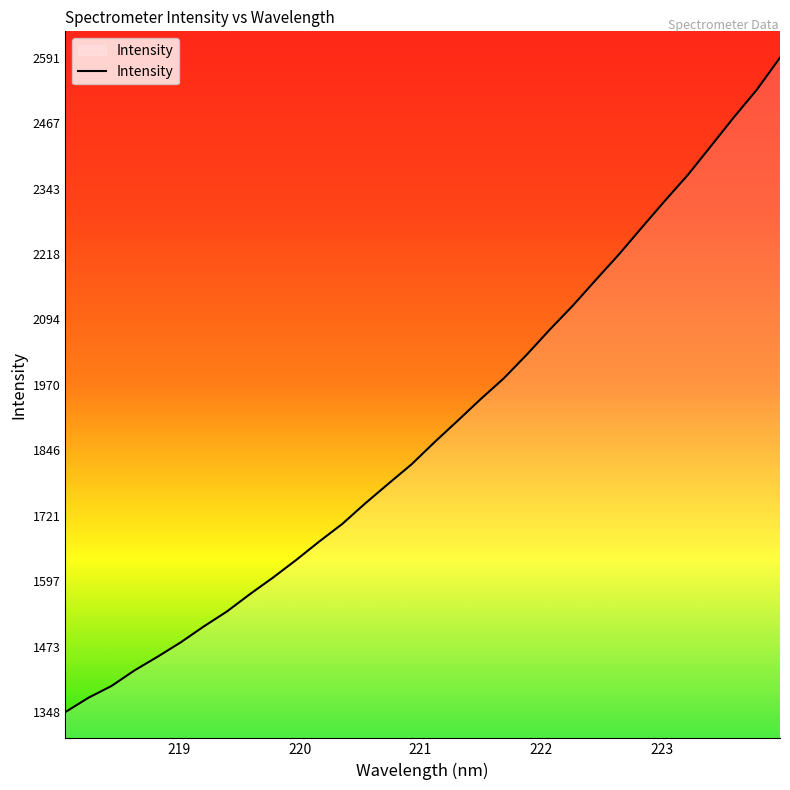

What is the greatest value displayed?

2591.2